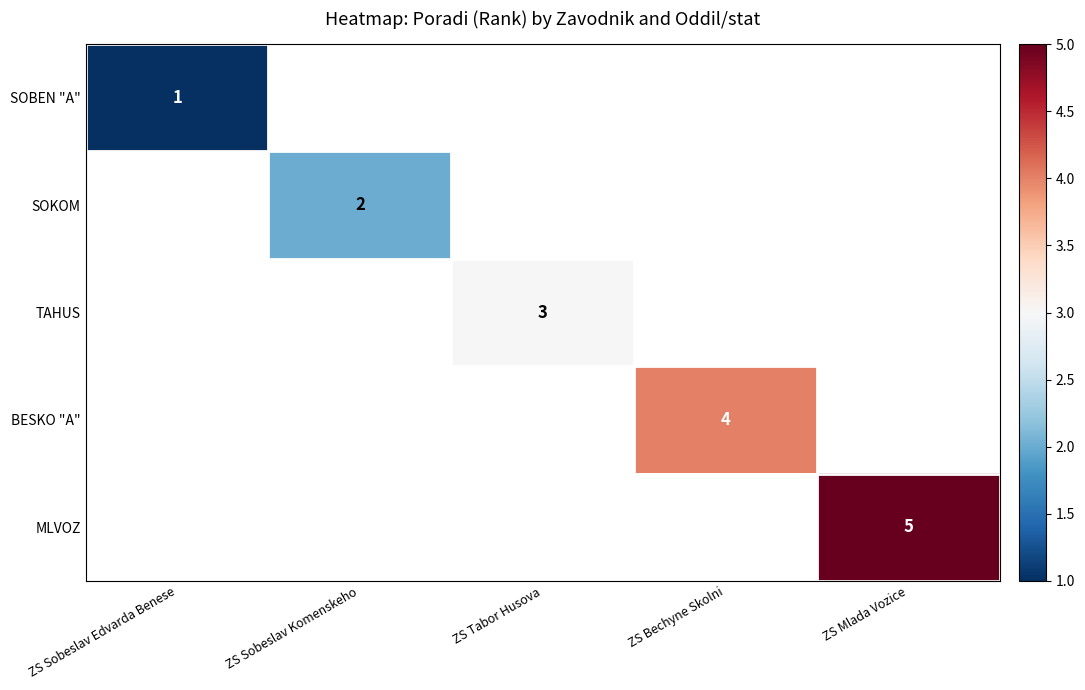

What is the total value across all series at ZS Tabor Husova?

3